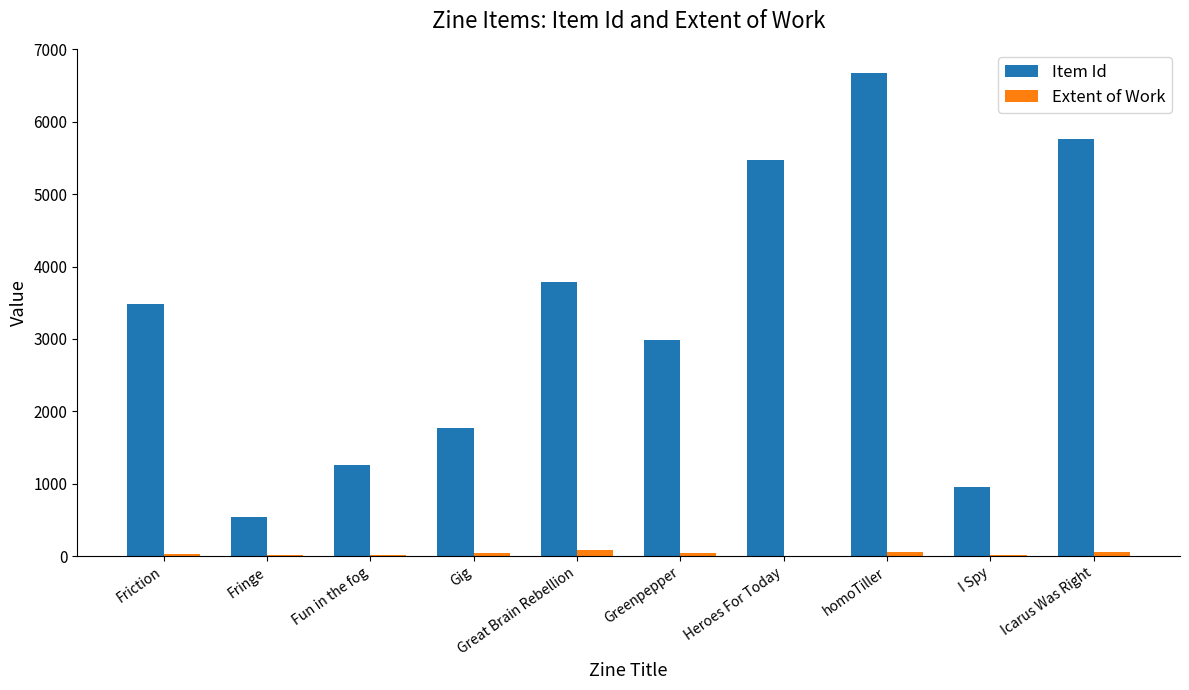

How many groups of bars are there?

10